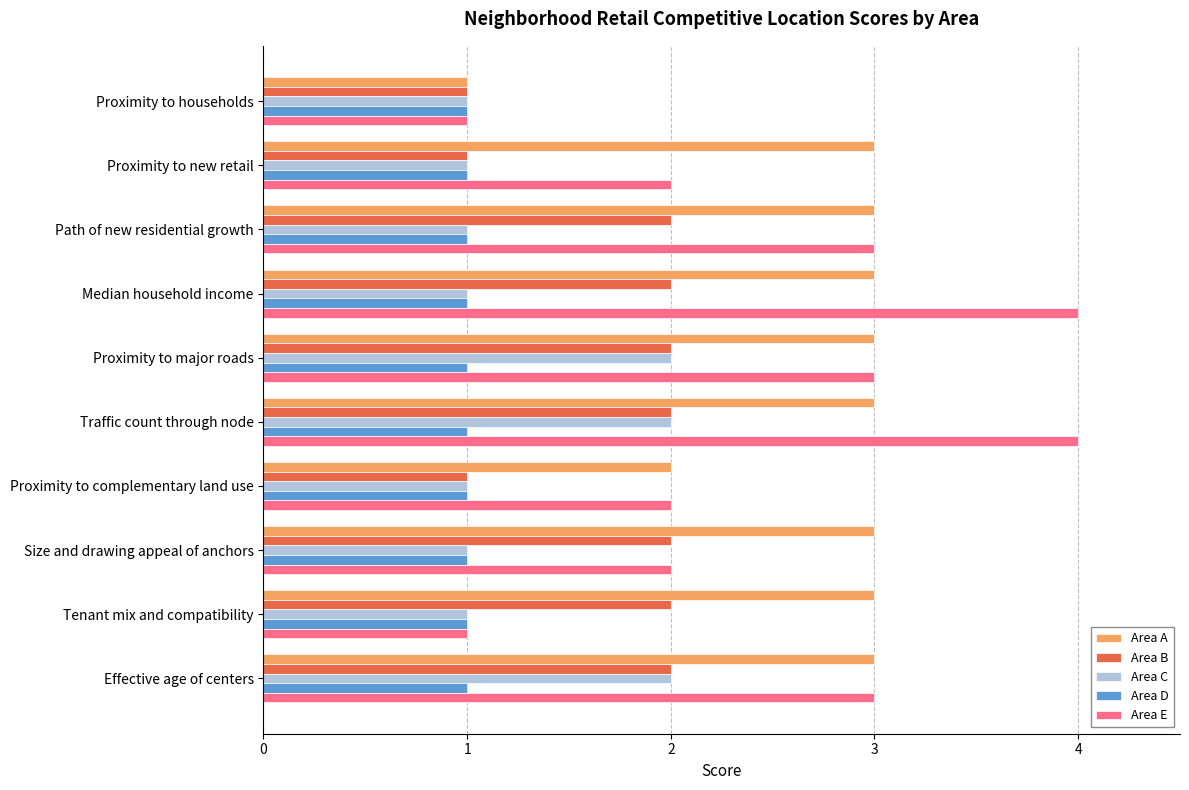

Count the Area B values in the range 1 to 2.

10